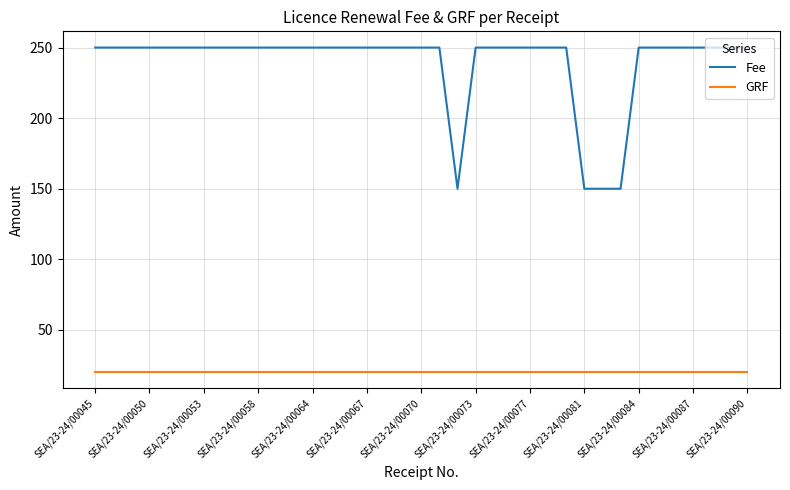

What is the highest value of the Fee series?

250